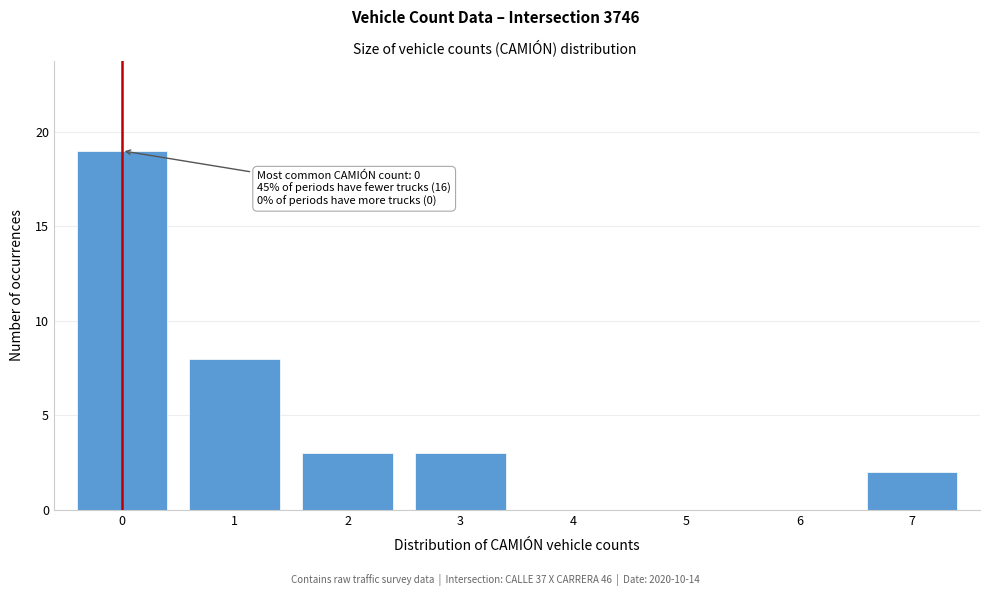

Reading left to right, extract all data points from this chart.

0=19	1=8	2=3	3=3	4=0	5=0	6=0	7=2